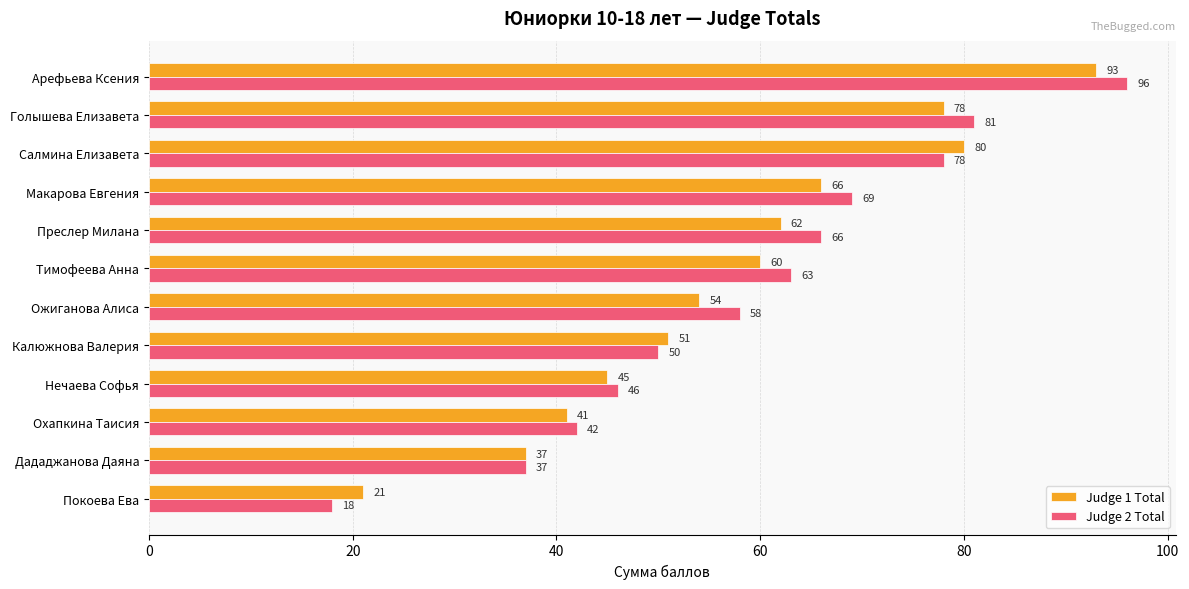

Rank the series by their average value, from lowest to highest.

Judge 1 Total, Judge 2 Total